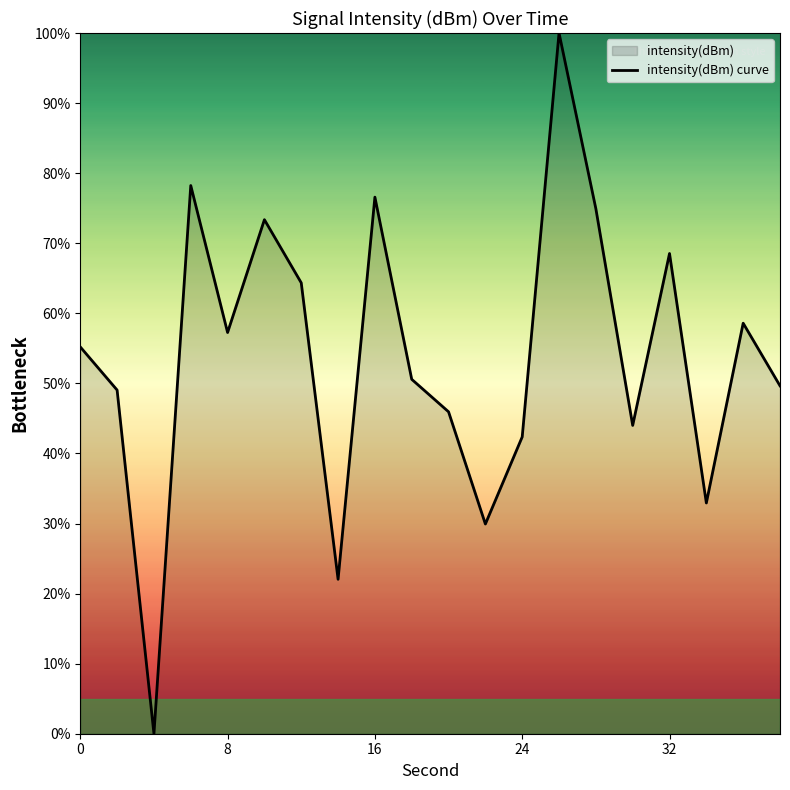

Reading left to right, transcribe all the data shown in this chart.

55.2	49.0	0.0	78.2	57.3	73.4	64.3	22.0	76.6	50.6	45.9	29.9	42.4	100.0	74.9	44.0	68.5	32.9	58.6	49.7